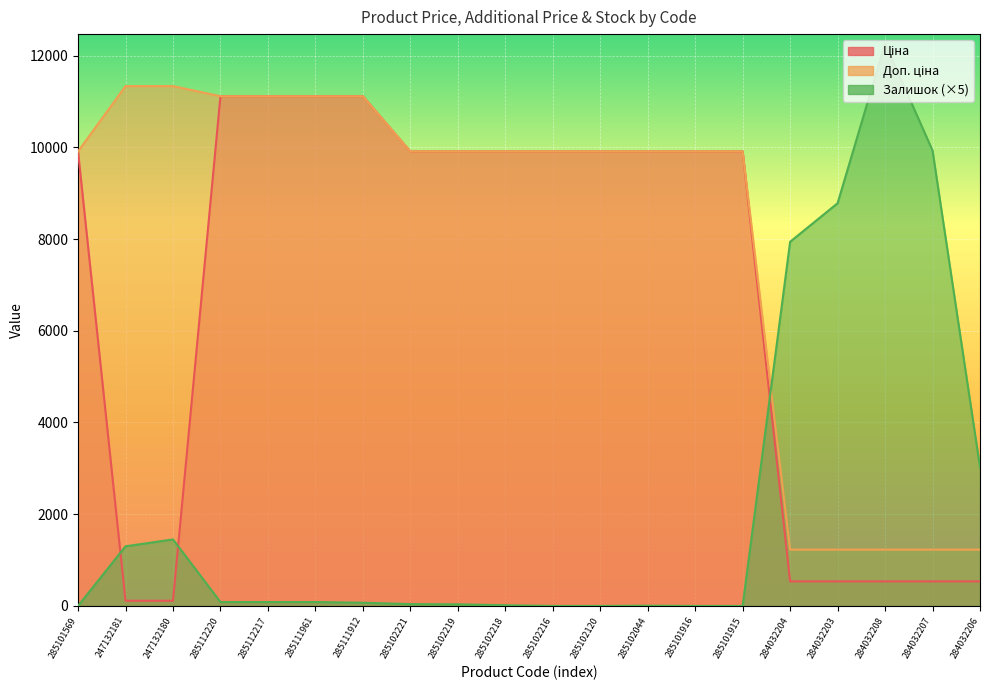

What is the difference between the second highest and minimum values in the Доп. ціна series?

10106.8